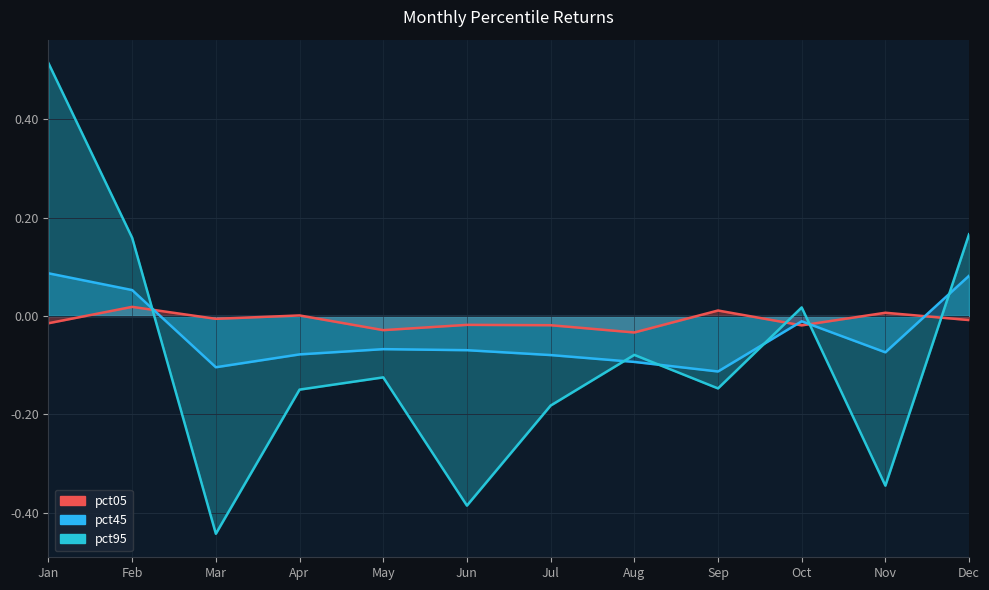

At which label is pct05 closest to 0?

Apr